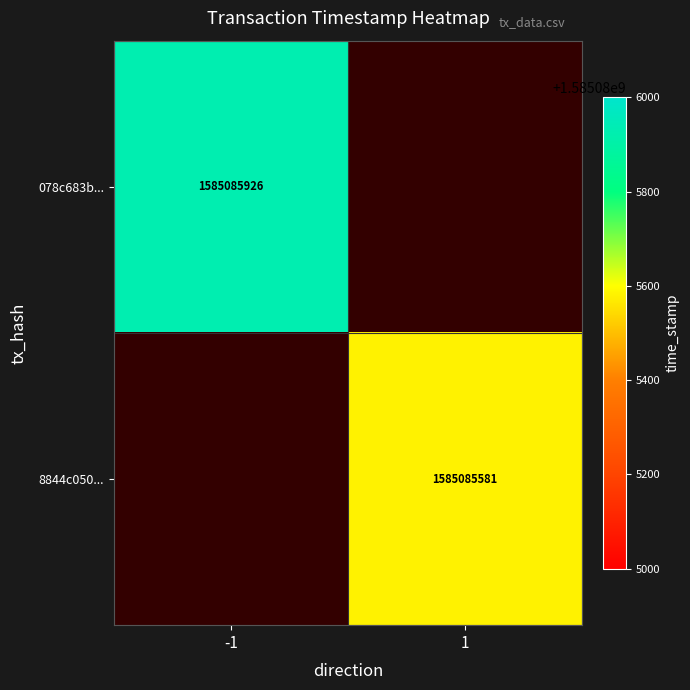

Is it true that 8844c050ffb85294e959650d6508065c21ab5e1 equals 2264247023 at 1?

False